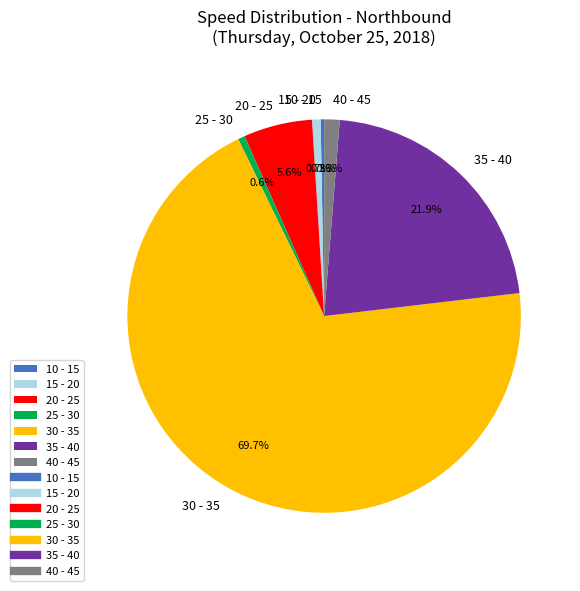

Which slice is the largest?

30 - 35